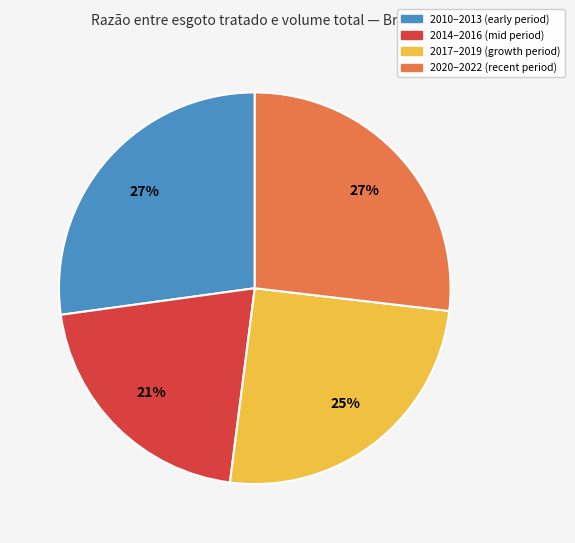

To the nearest percent, what percentage of the pie is 2010–2013 (early period)?

27%